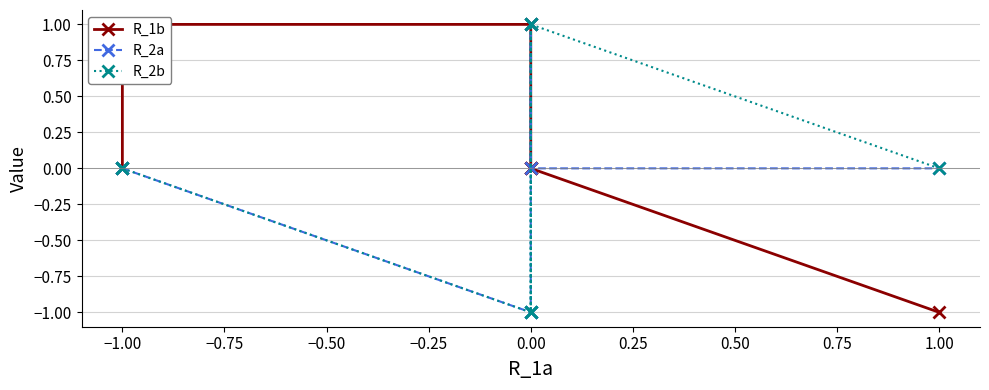

At which category is the sum across all series the highest?

−1.00